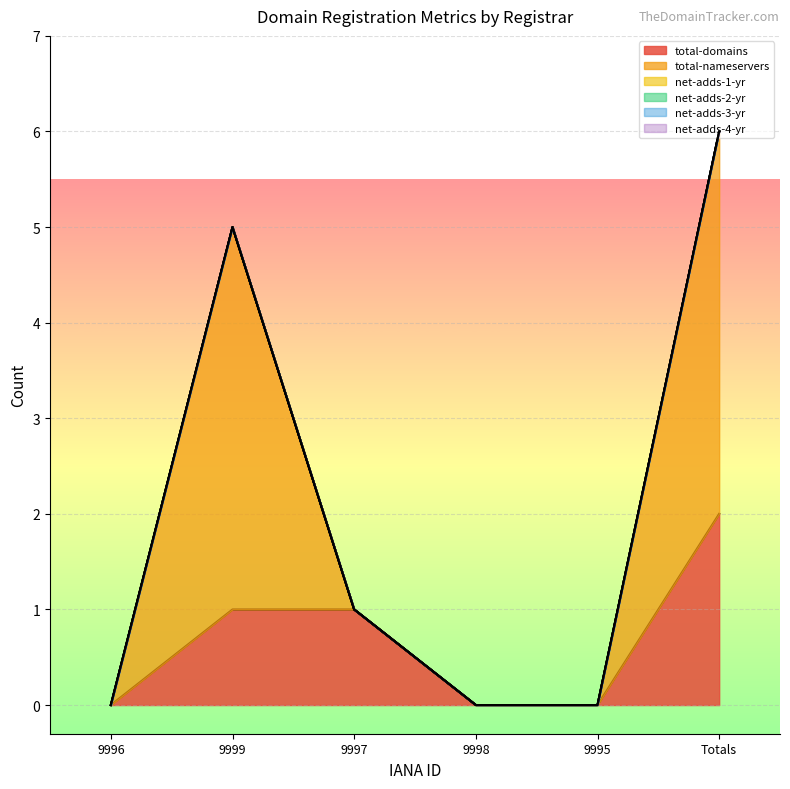

List the labels in order of net-adds-3-yr value, largest first.

9996, 9999, 9997, 9998, 9995, Totals